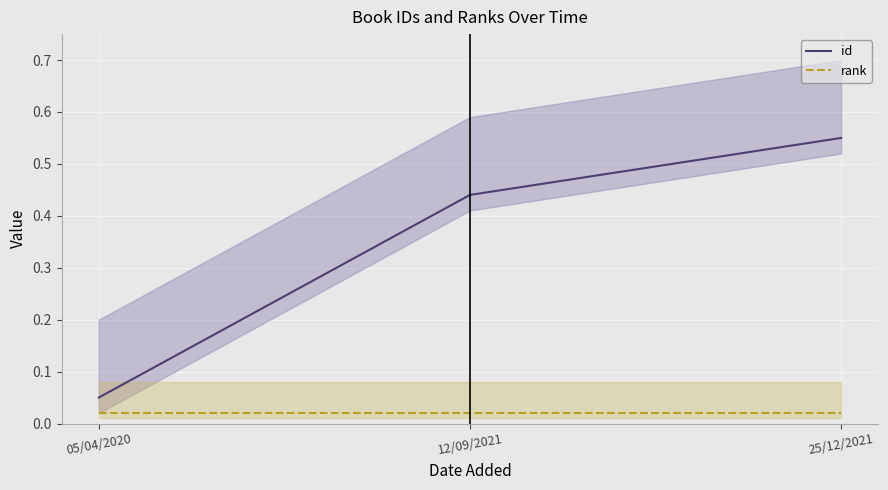

What is the sum of all id values?

1.0